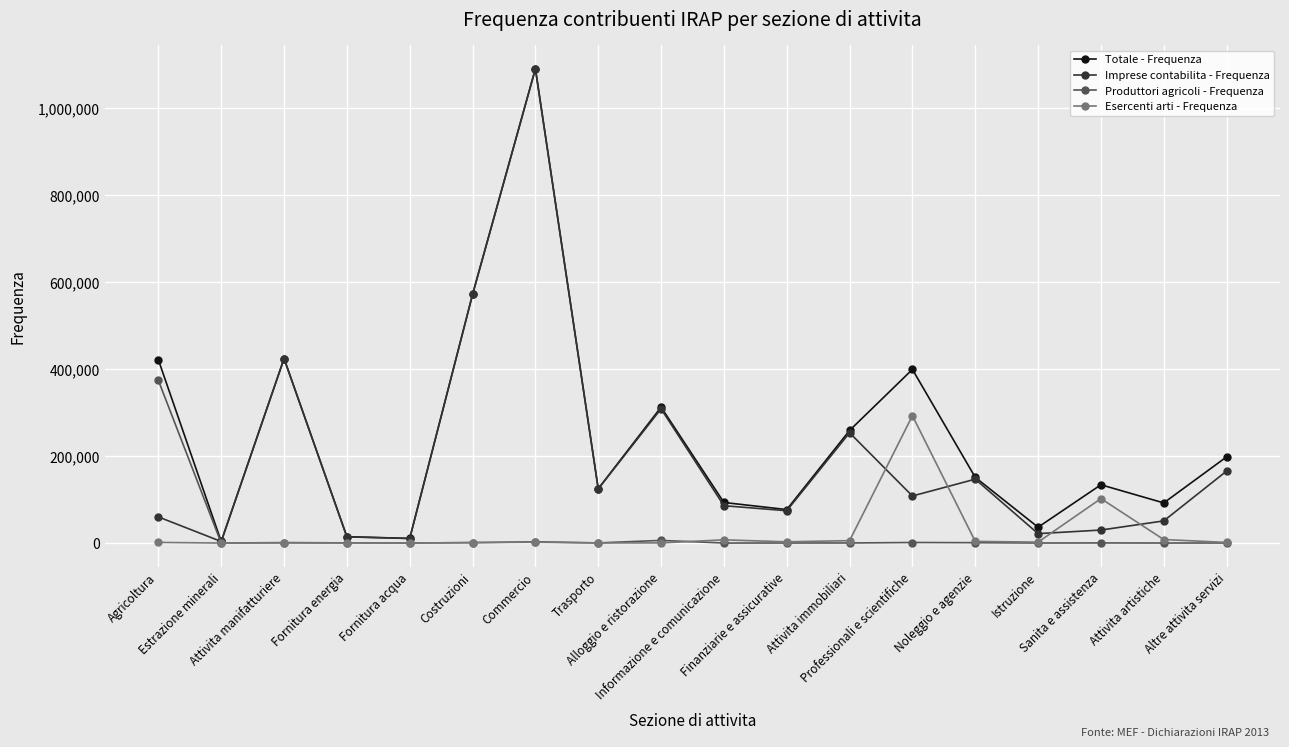

Is it true that Totale - Frequenza equals 132922 at Attivita artistiche?

False